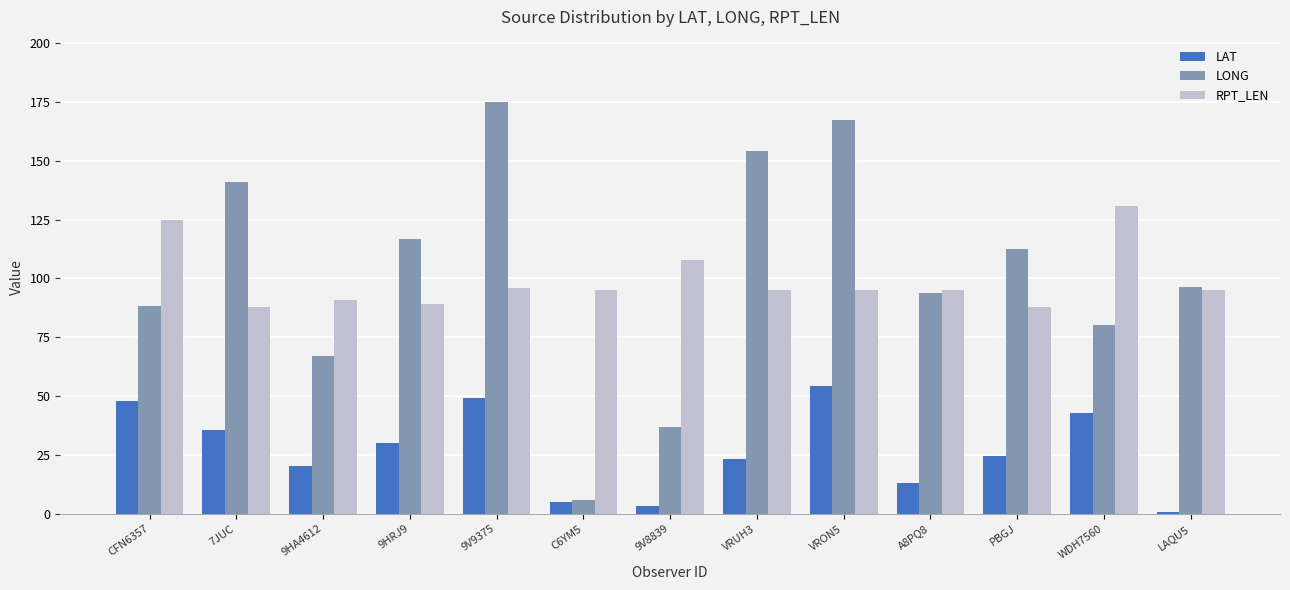

How many bars are there in each group?

3